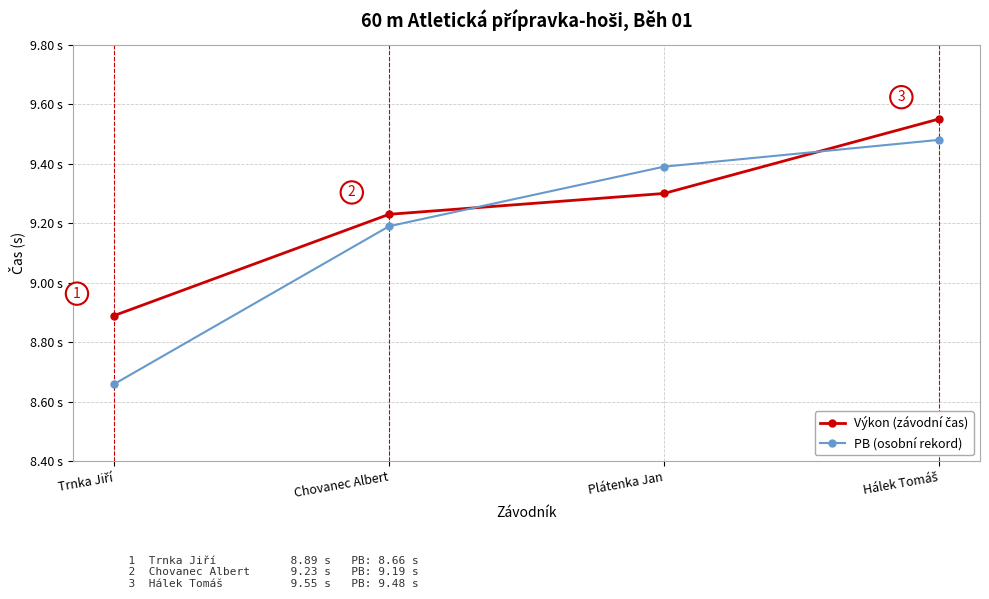

True or false: PB (osobní rekord) has more than 2 points higher than both neighbors.

False